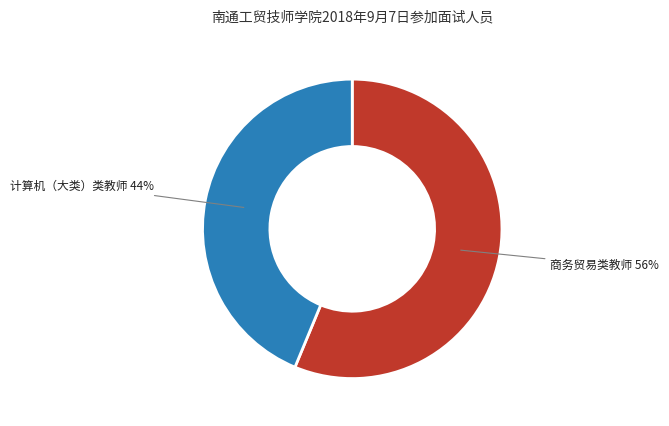

Is the sum of 计算机（大类）类教师 and 商务贸易类教师 greater than half?

Yes